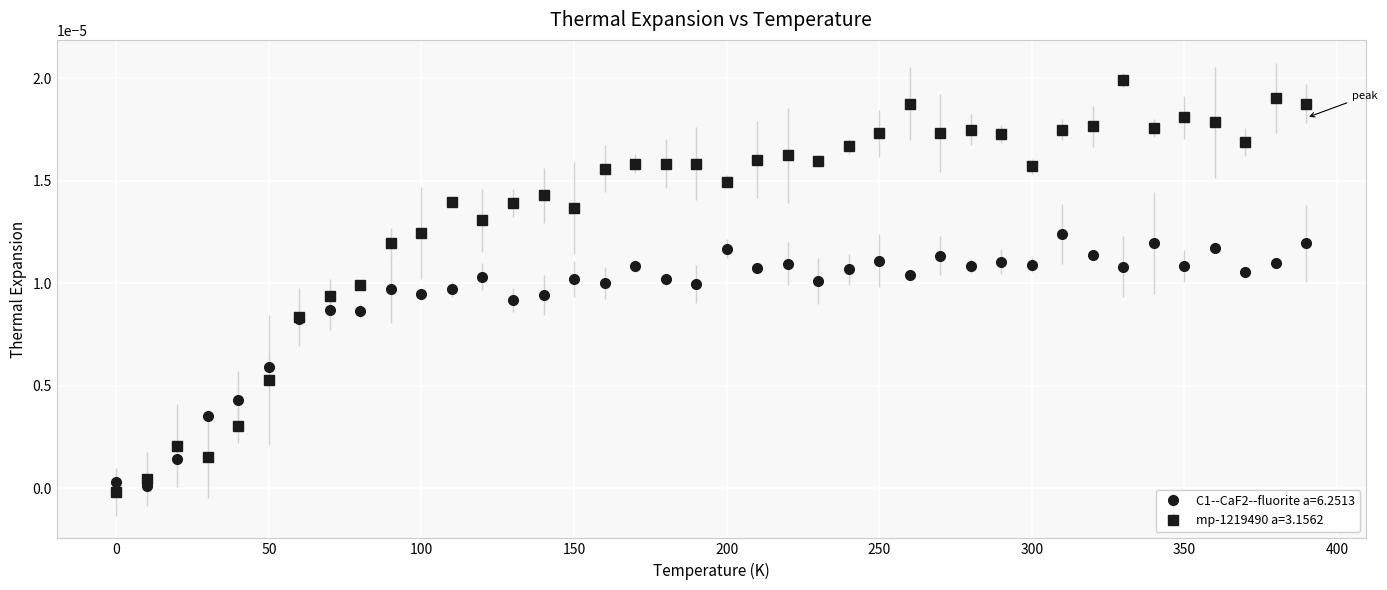

Rank the series by their maximum value, from lowest to highest.

C1--CaF2--fluorite a=6.2513, mp-1219490 a=3.1562